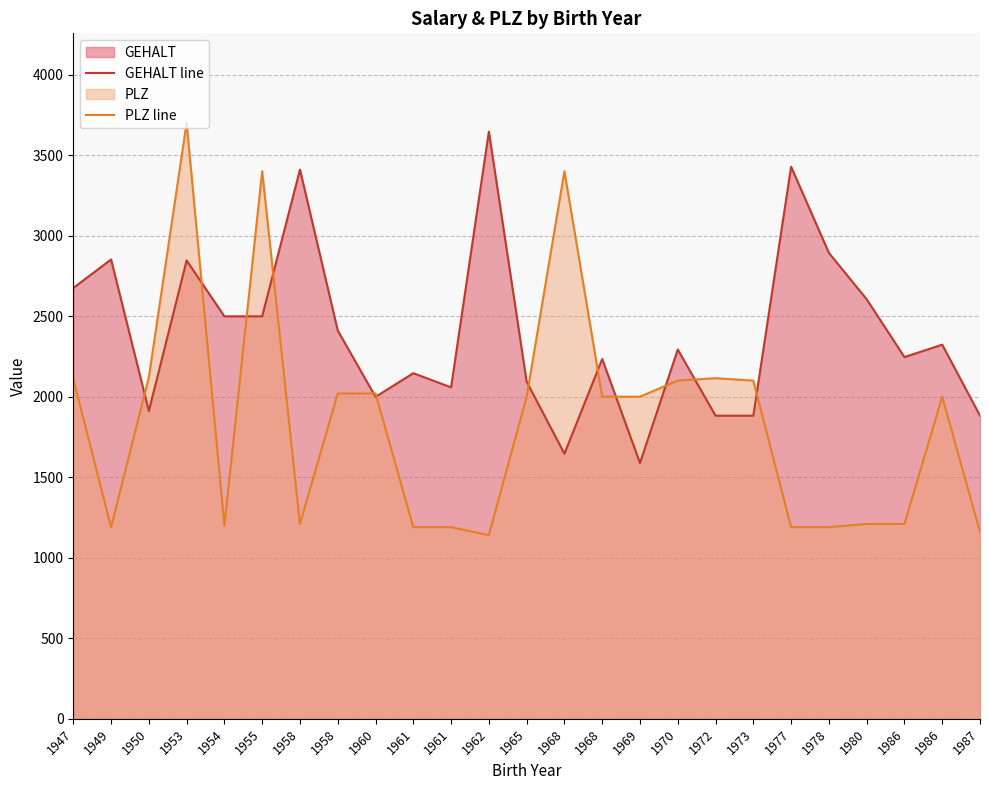

Where do GEHALT line and PLZ line first cross each other?

1949 and 1950